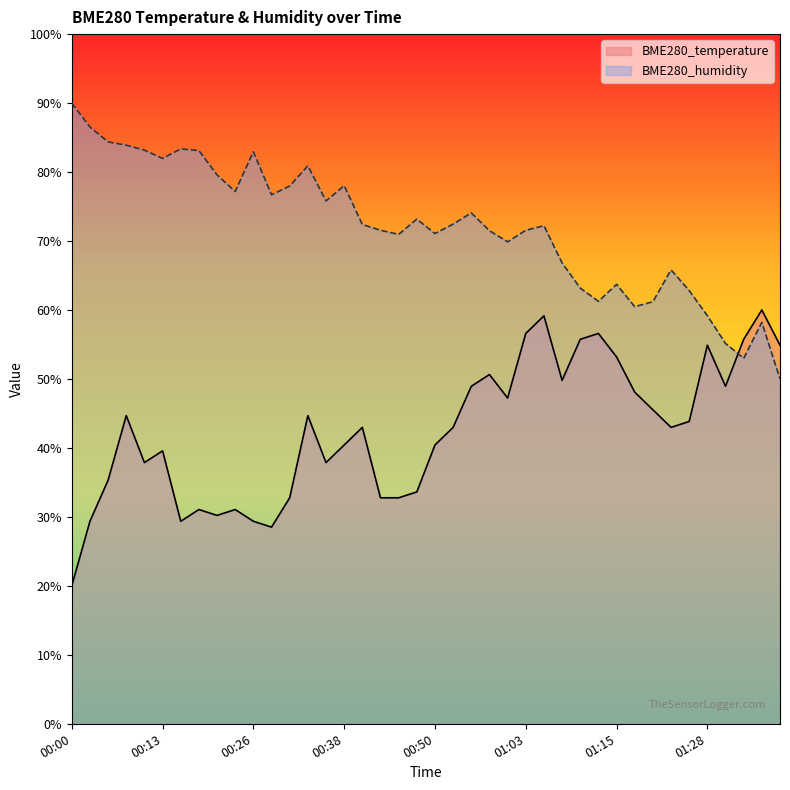

Where do BME280_humidity and BME280_temperature first cross each other?

01:31 and 01:33